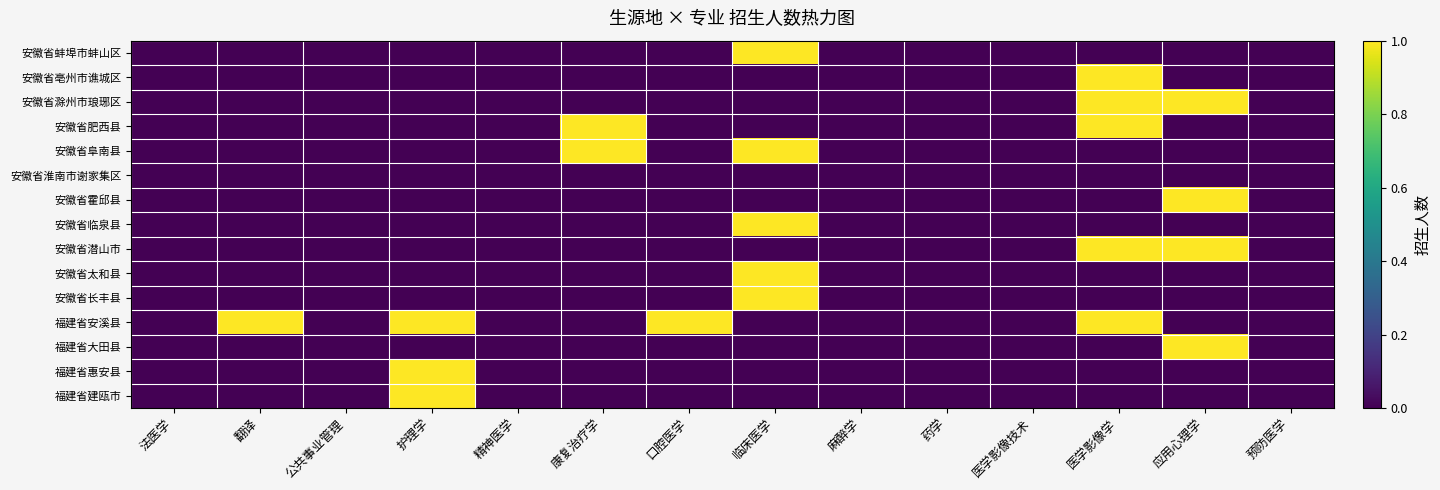

Which series has the largest range (max minus min)?

安徽省蚌埠市蚌山区